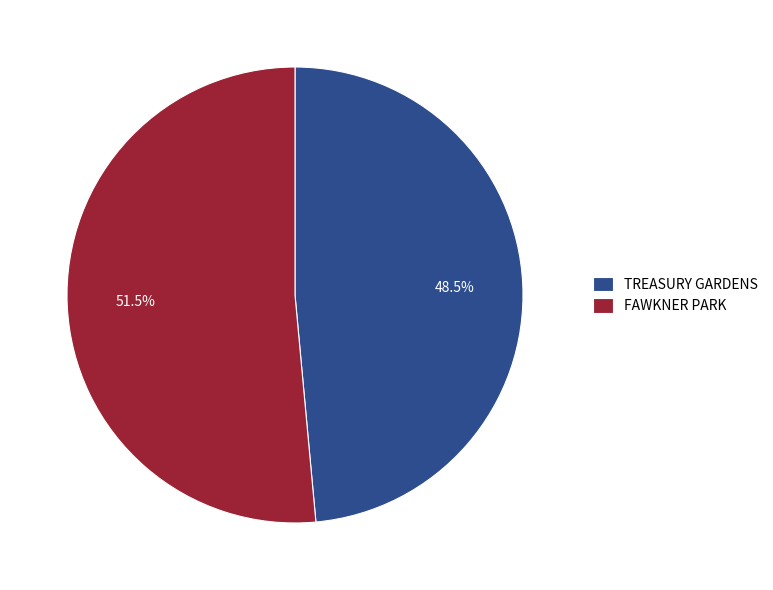

Approximately how many times larger is the value at FAWKNER PARK compared to TREASURY GARDENS?

1.1